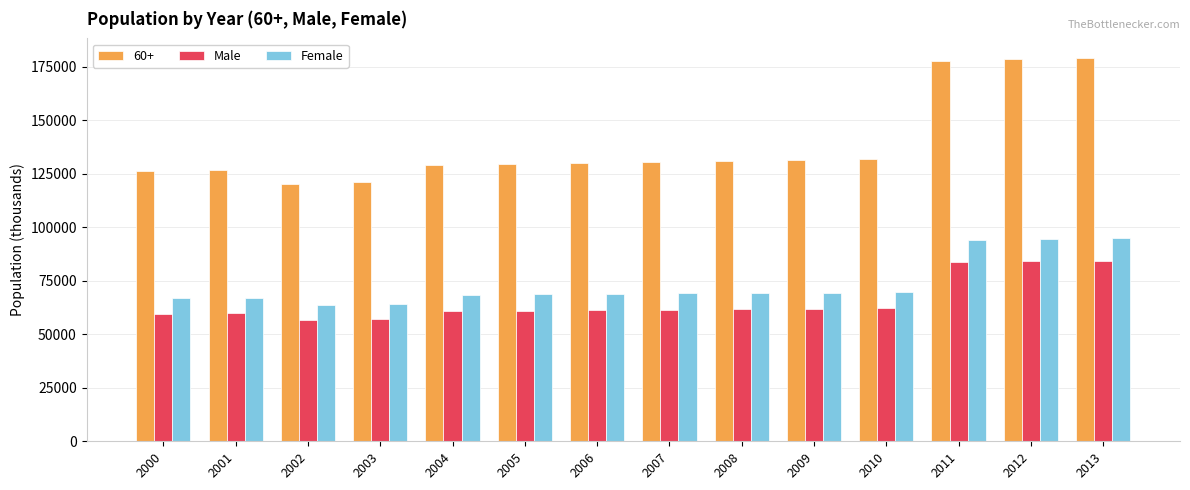

What is the maximum value for Male?

84437.5